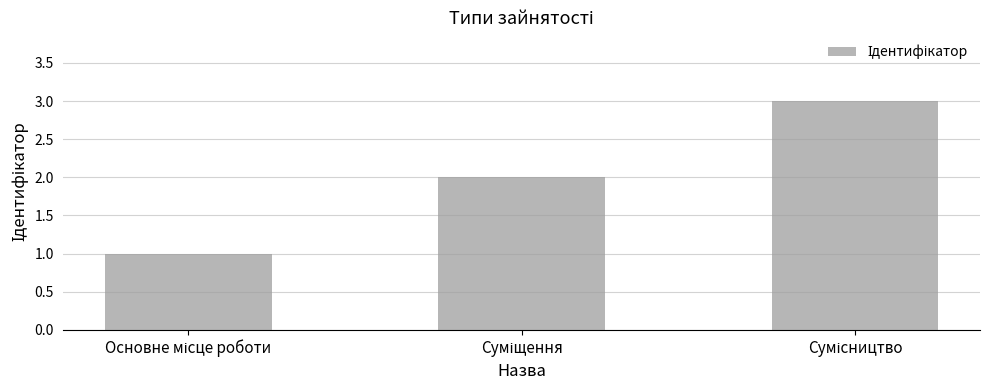

What is the maximum value shown in the chart?

3